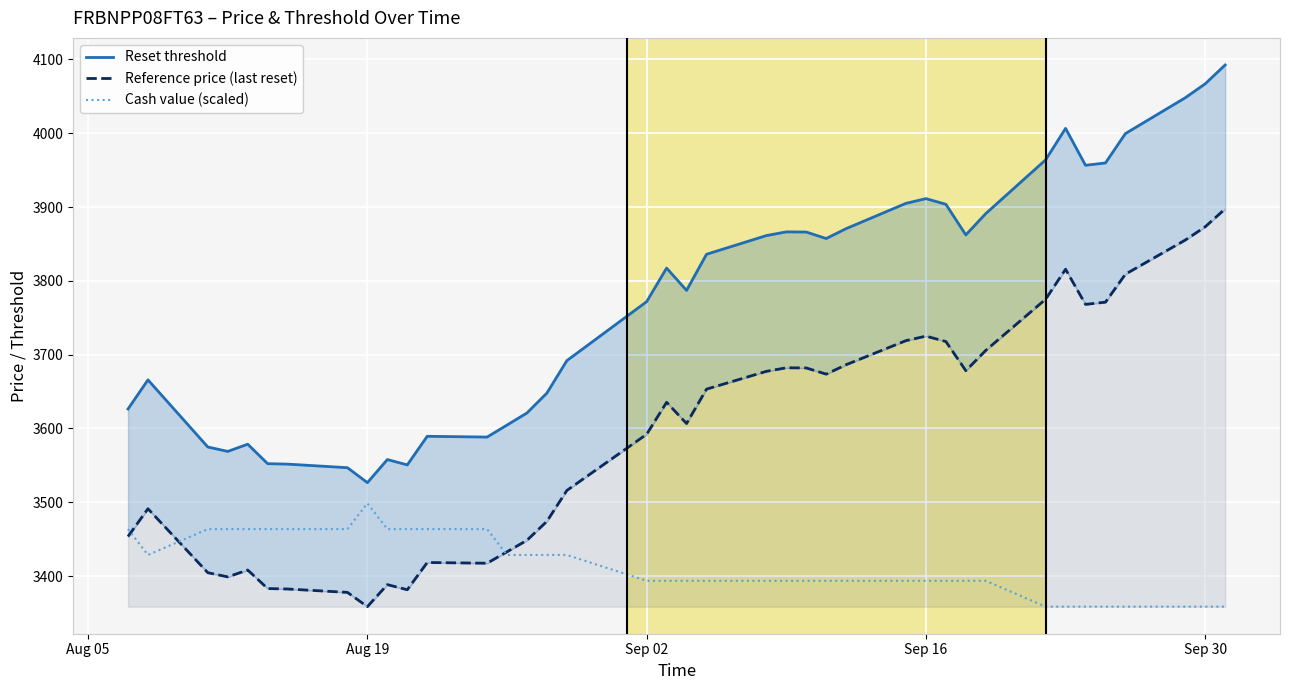

How many intersections are there between Reference price (last reset) and Cash value (scaled)?

3